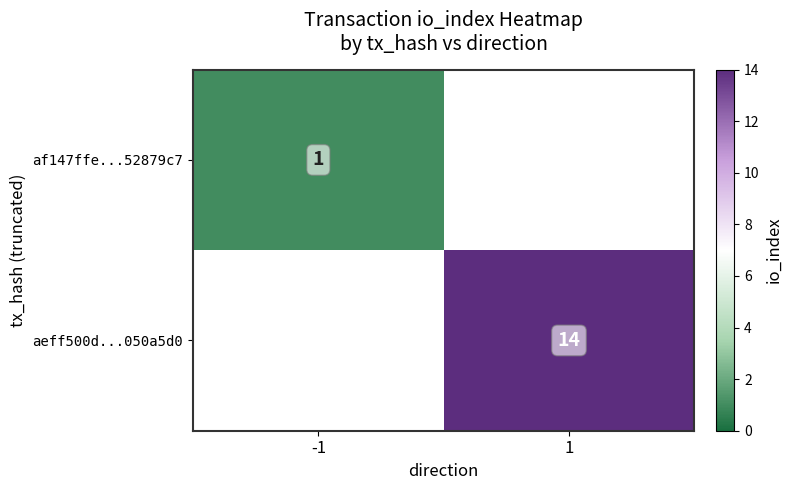

Is it true that af147ffe...52879c7 equals 1 at -1?

True